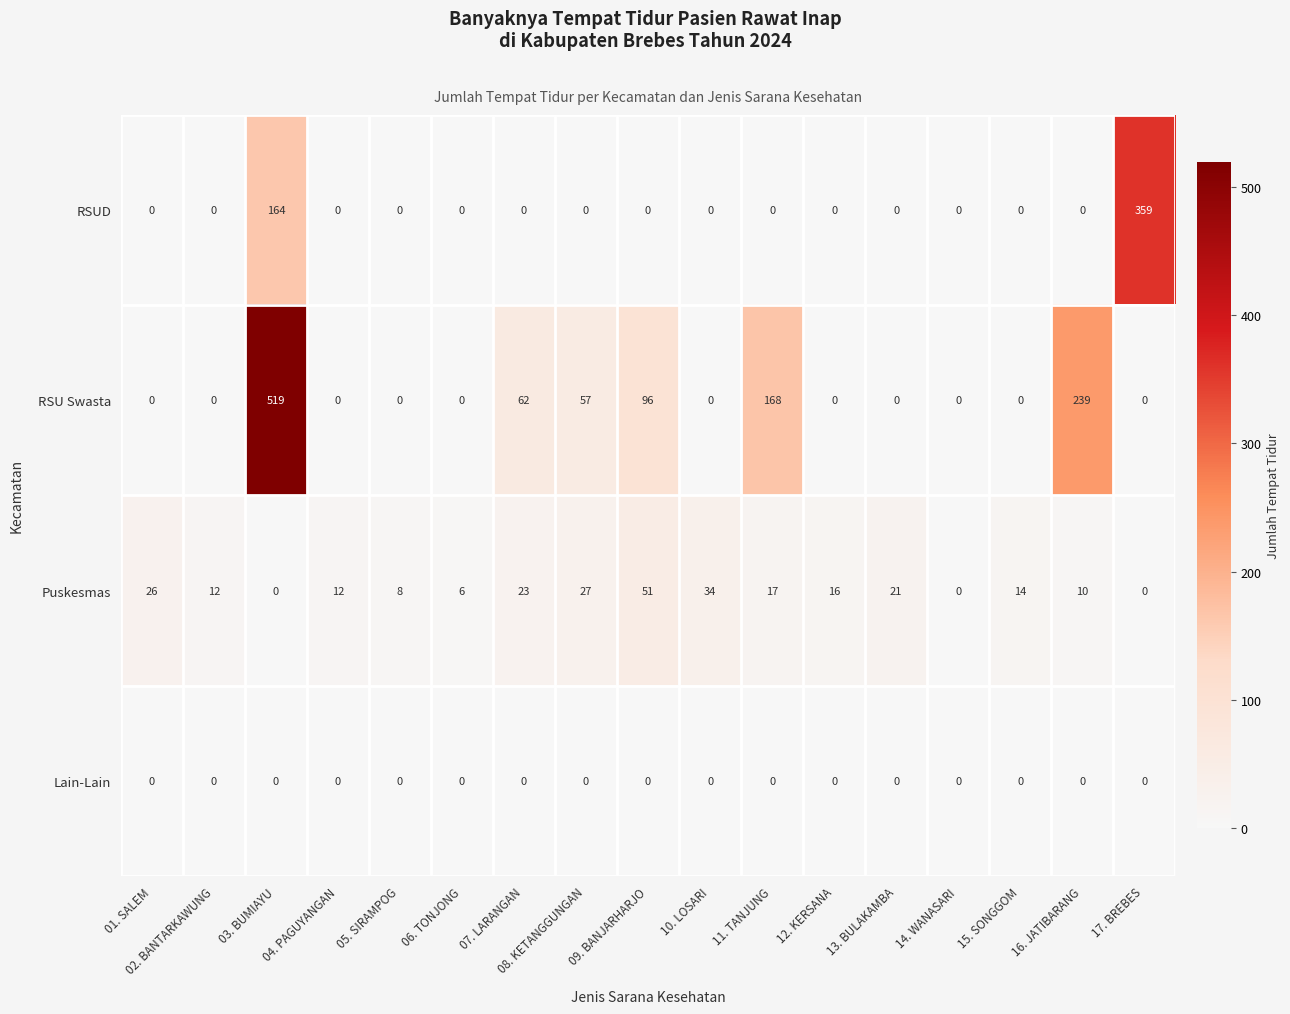

List the series in order of their peak value, highest first.

RSU Swasta, RSUD, Puskesmas, Lain-Lain